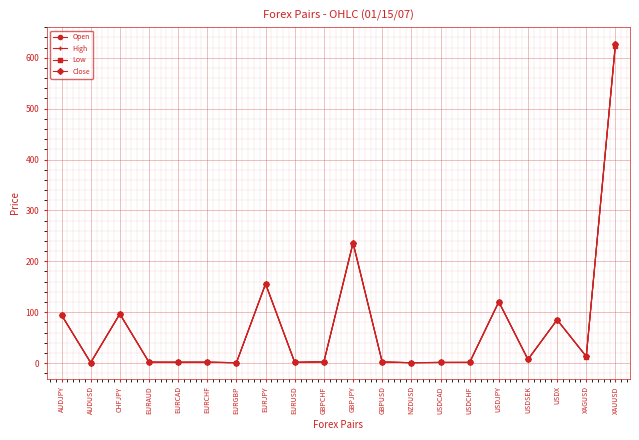

What is the maximum value shown in the chart?

628.8